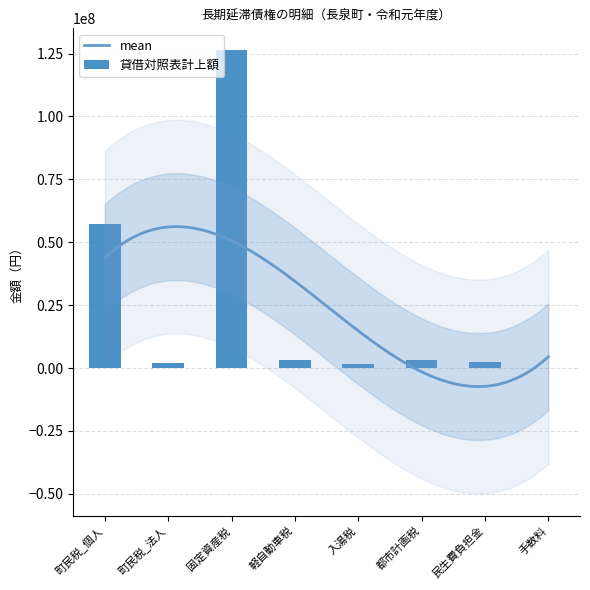

What is the average value?

24436051